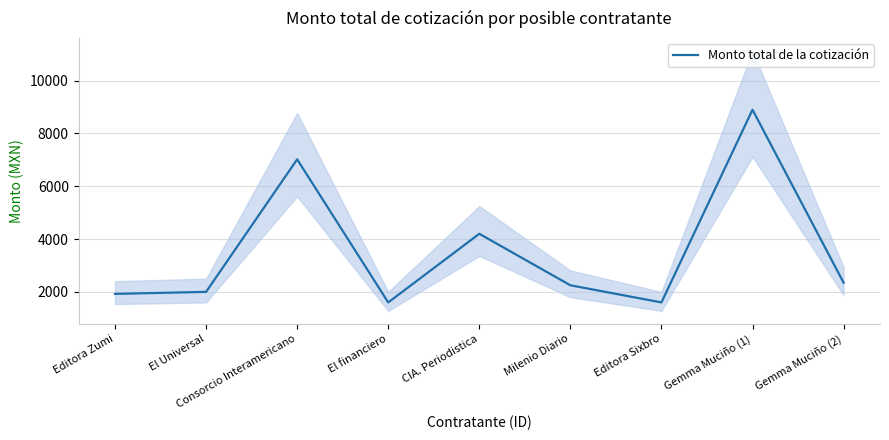

Count the number of values greater than 2250.

4